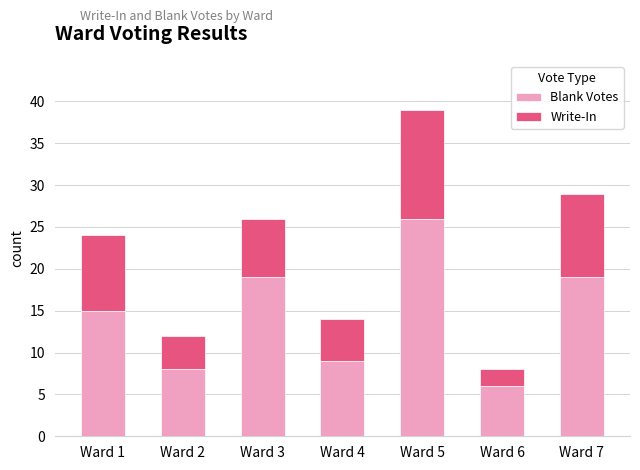

Reading right to left, what are the values for Blank Votes?

Ward 7=19	Ward 6=6	Ward 5=26	Ward 4=9	Ward 3=19	Ward 2=8	Ward 1=15